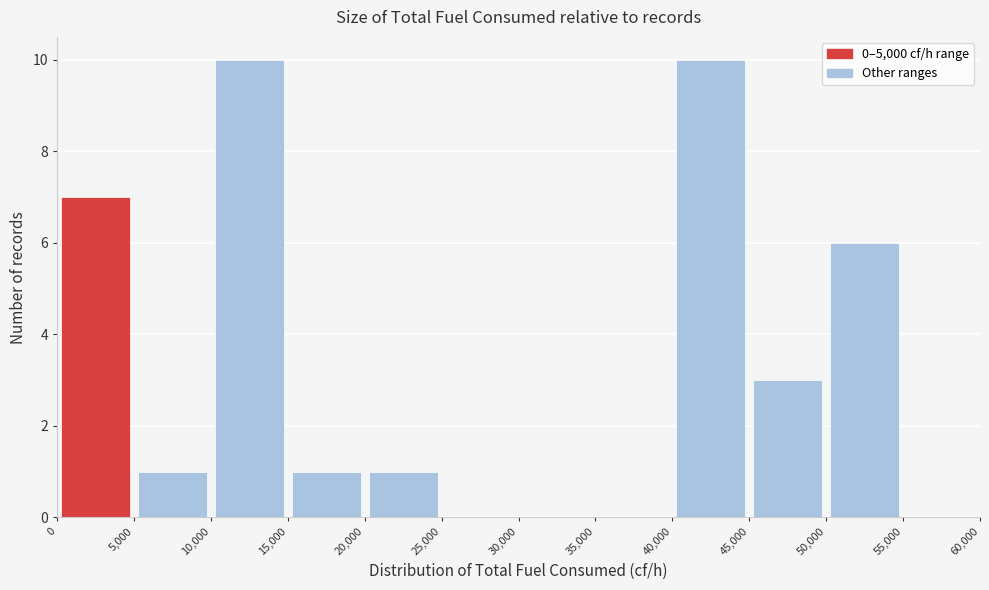

Reading left to right, transcribe this chart: for each bar, give the range it covers on the x-axis and its height. The values are not printed on the chart, so give them approximately, as read against the axis.

0 to 5,000: 7
5,000 to 10,000: 1
10,000 to 15,000: 10
15,000 to 20,000: 1
20,000 to 25,000: 1
25,000 to 30,000: 0
30,000 to 35,000: 0
35,000 to 40,000: 0
40,000 to 45,000: 10
45,000 to 50,000: 3
50,000 to 55,000: 6
55,000 to 60,000: 0